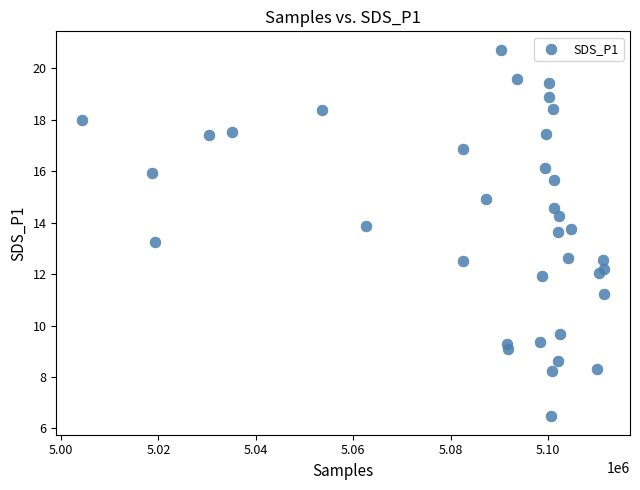

What is the range of X values (max minus min)?

107061.0